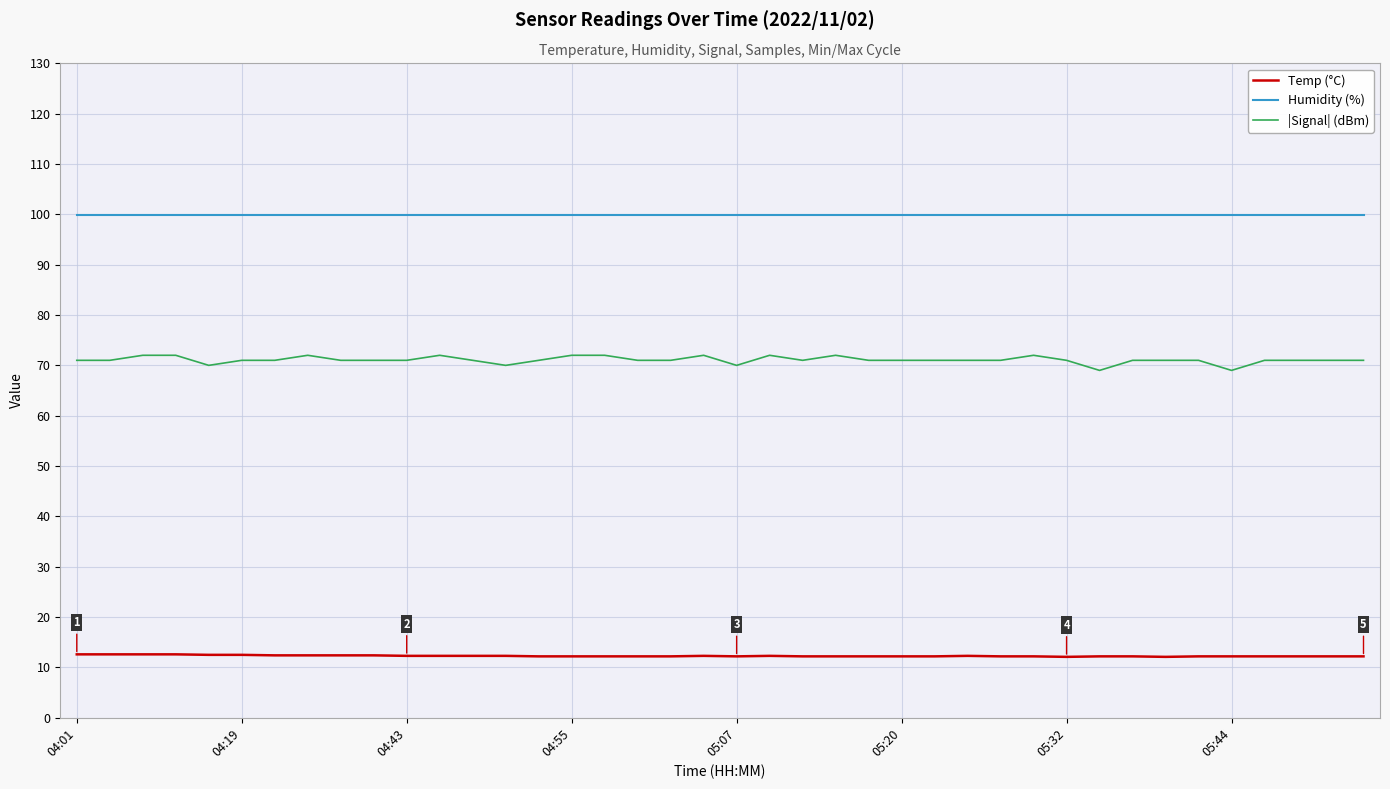

Rank the series by their maximum value, from highest to lowest.

Humidity (%), |Signal| (dBm), Temp (°C)